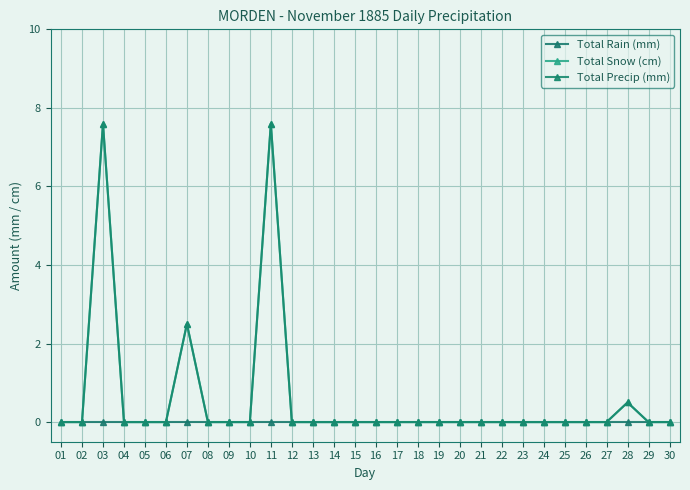

At how many categories does at least one series exceed 5?

2